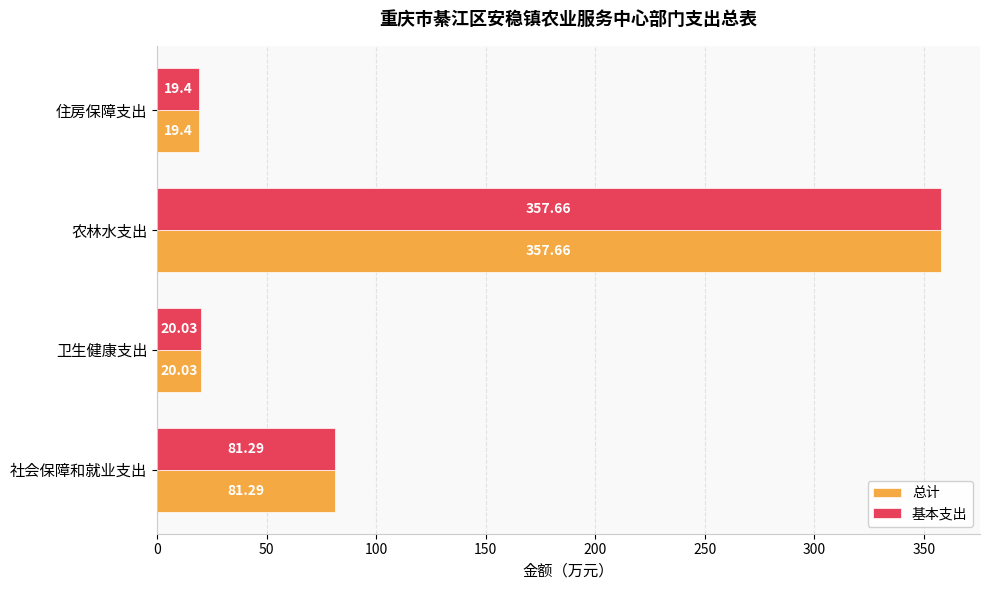

Which category has the lowest value across all series?

住房保障支出